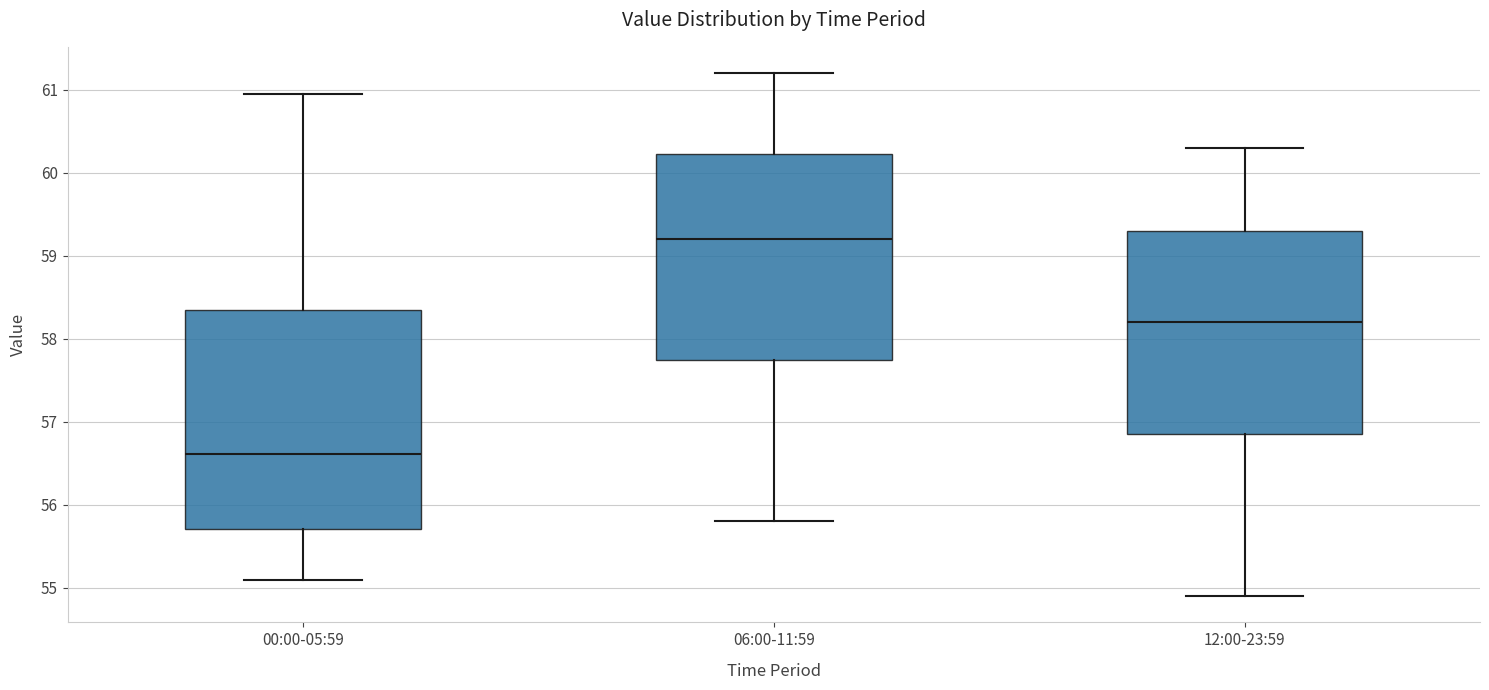

Reading left to right, read every box against the y-axis: the position of its median line, the range the box covers, and the ends of its whiskers. The values are not printed on the chart, so give them approximately, as read against the axis.

00:00-05:59: median 56.6, box 55.7 to 58.4, whiskers 55.1 to 61.0
06:00-11:59: median 59.2, box 57.8 to 60.2, whiskers 55.8 to 61.2
12:00-23:59: median 58.2, box 56.9 to 59.3, whiskers 54.9 to 60.3